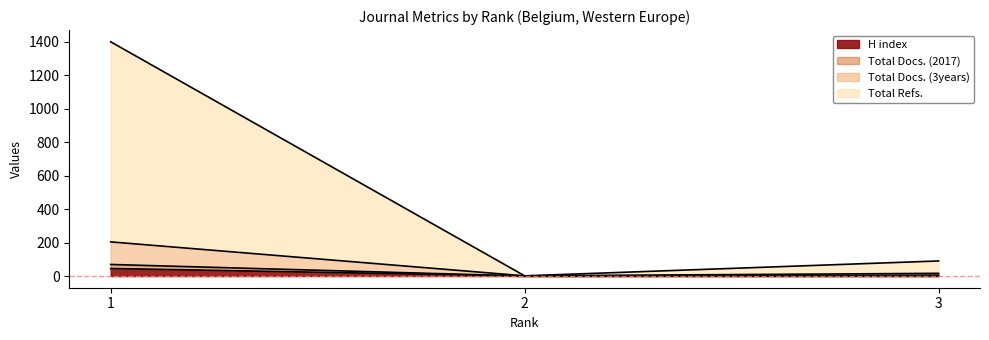

What is the sum of all Total Refs. values?

1491